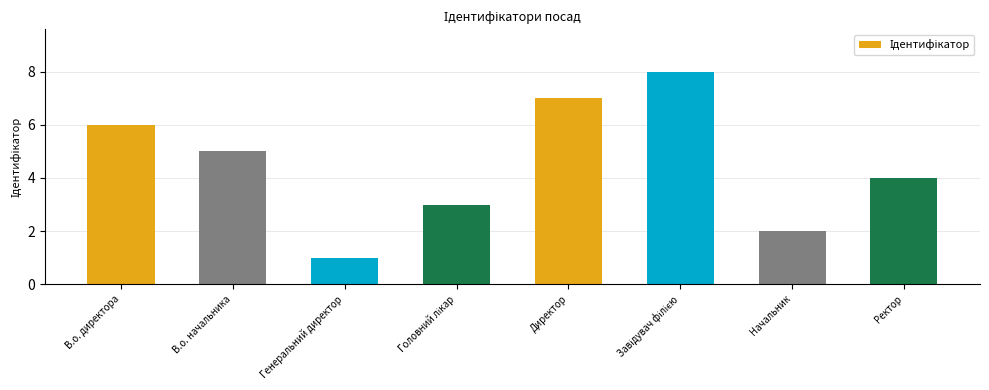

What is the change in value from Директор to Ректор?

-3